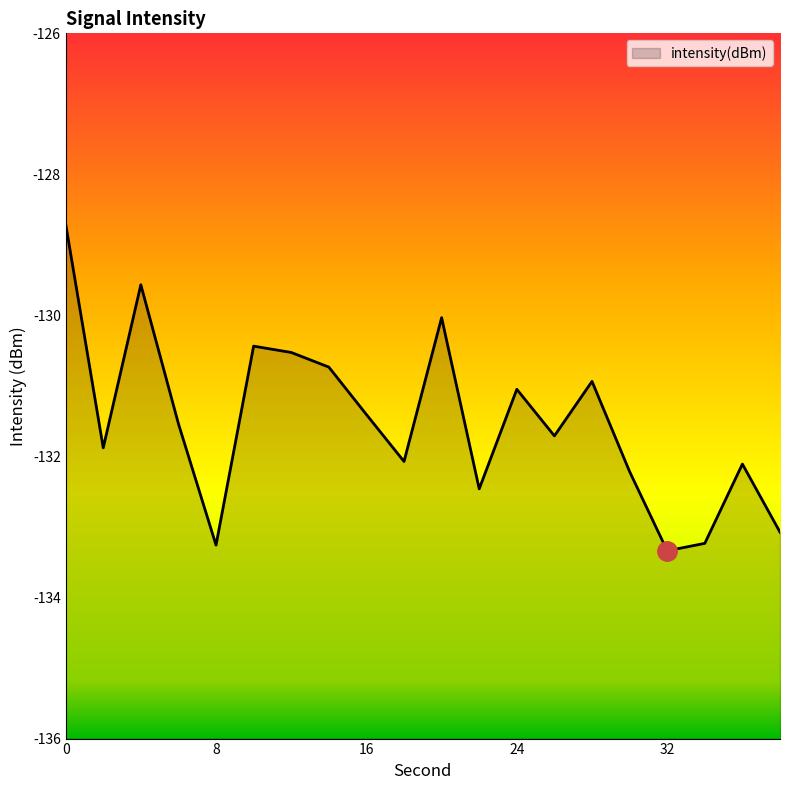

Where is the first local maximum?

4